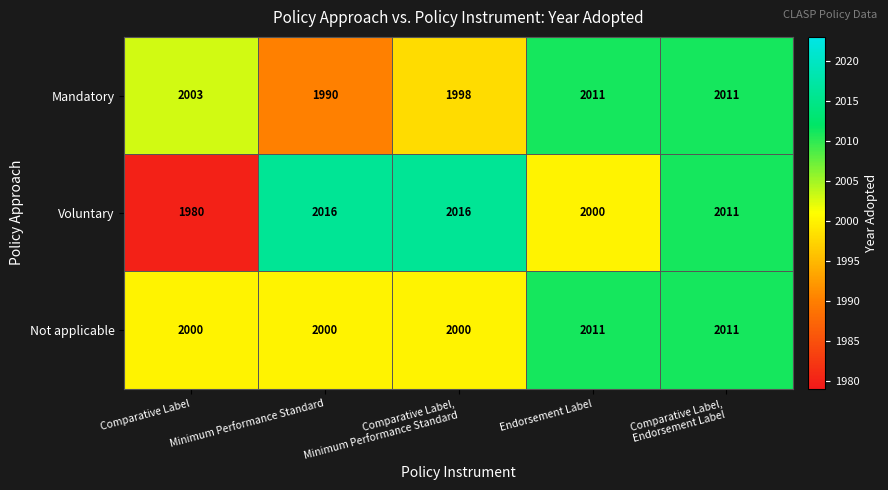

What is the greatest value displayed?

2016